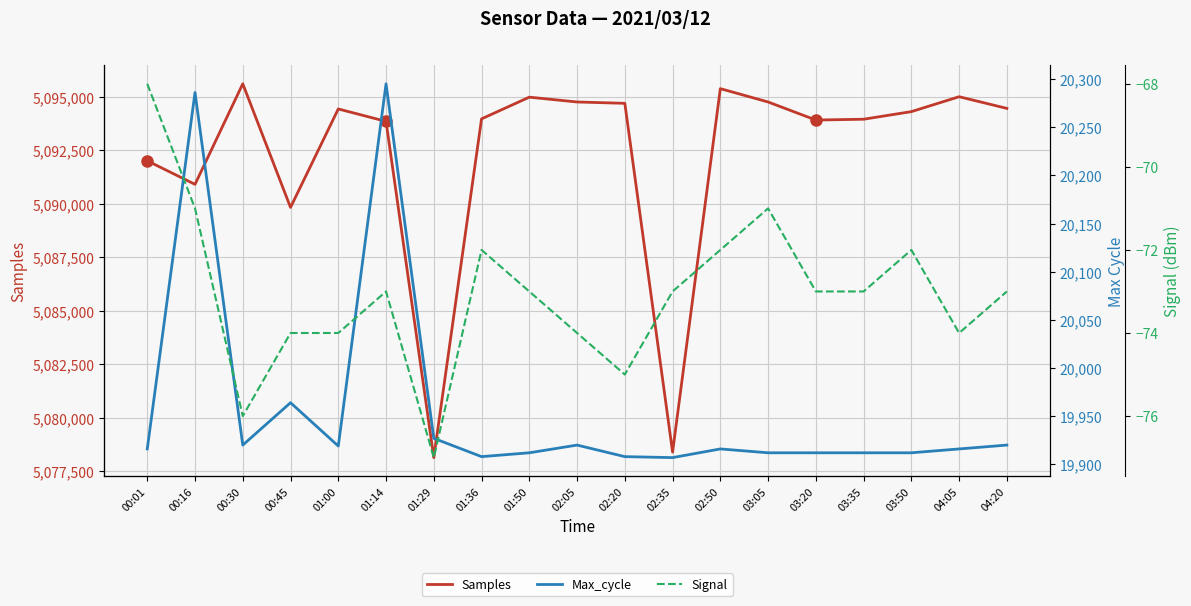

What is the total value across all series at 03:50?

5114146